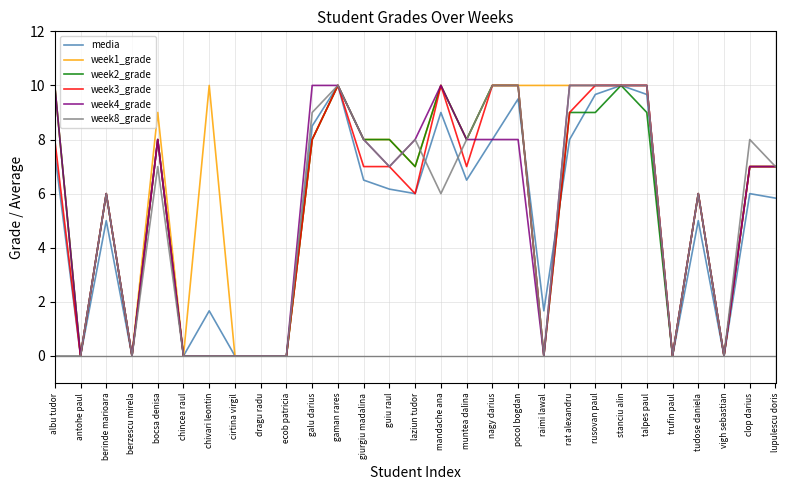

Is it true that week1_grade equals 17.7 at albu tudor?

False